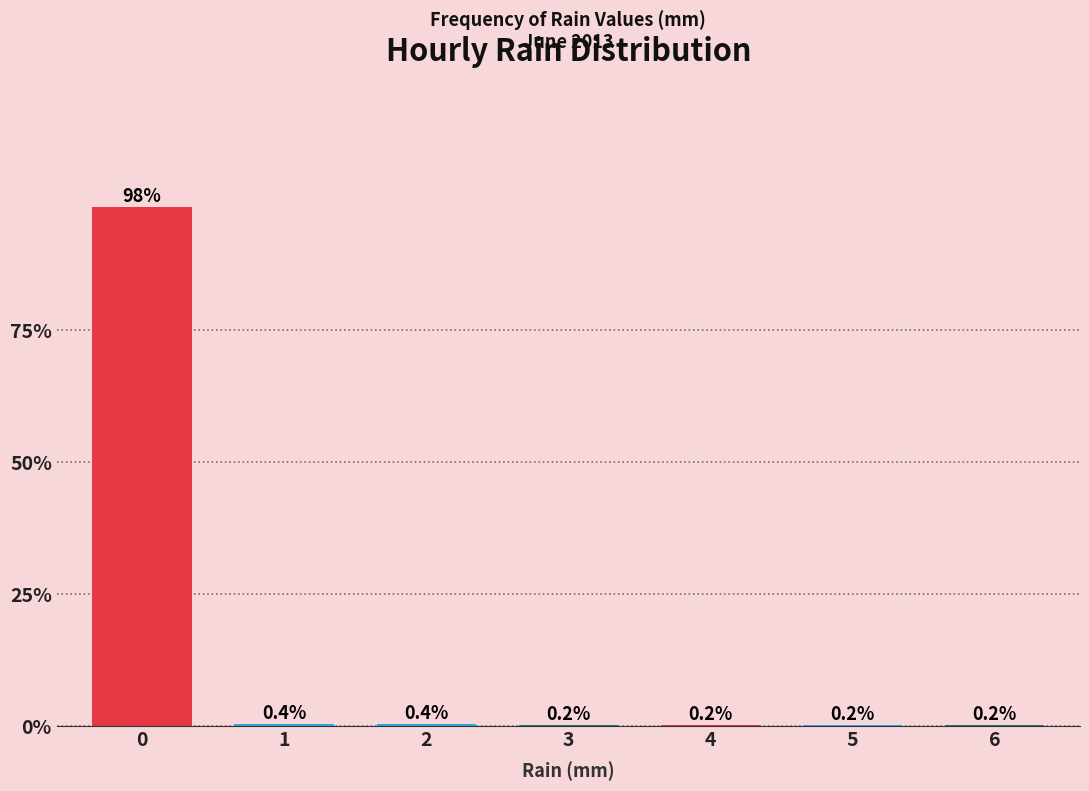

Reading left to right, transcribe all the data shown in this chart.

0=98.2	1=0.4	2=0.4	3=0.2	4=0.2	5=0.2	6=0.2